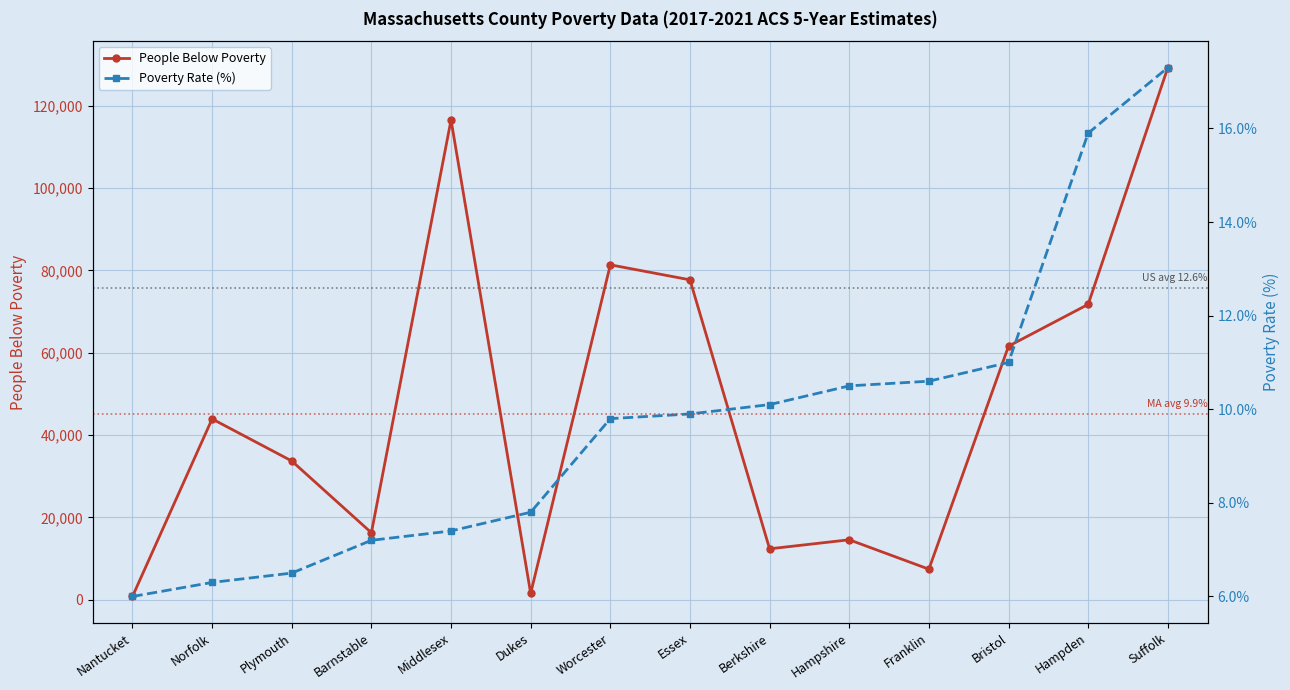

Rank the series at Norfolk from lowest to highest value.

Poverty Rate (%), People Below Poverty